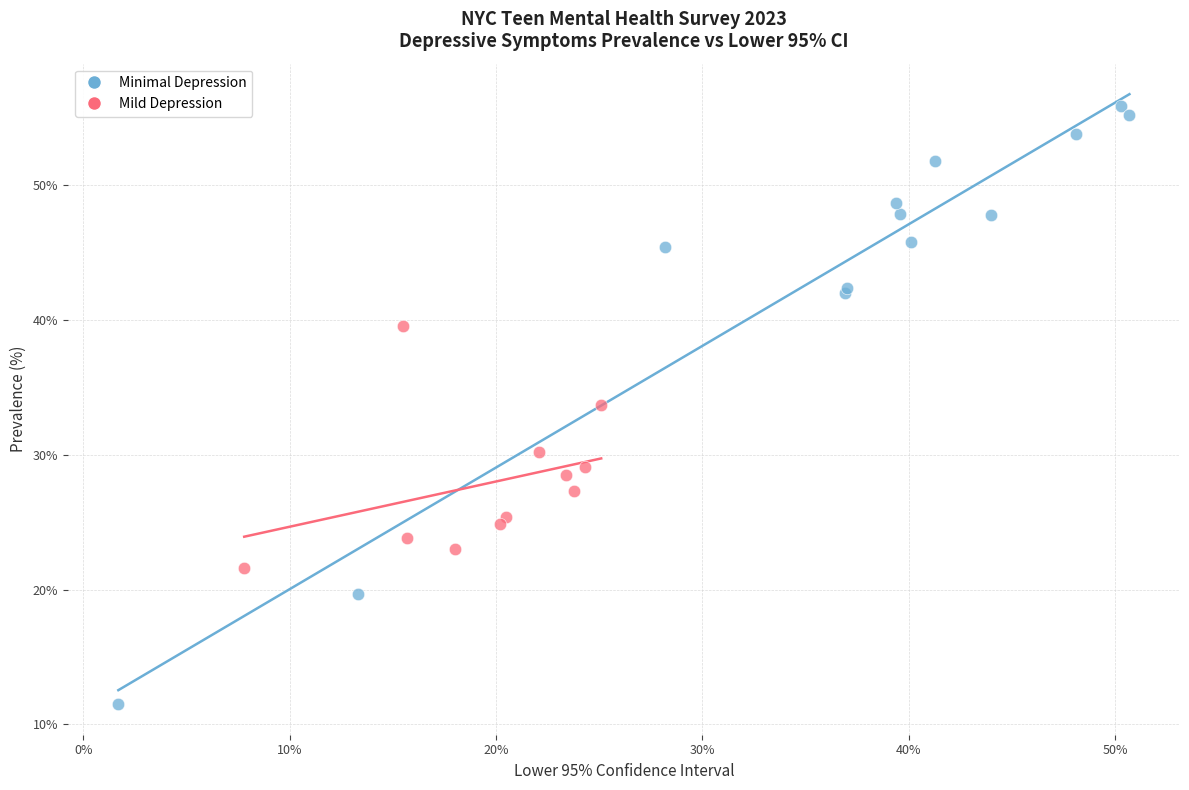

Which series has the largest Y range (max minus min)?

Minimal Depression